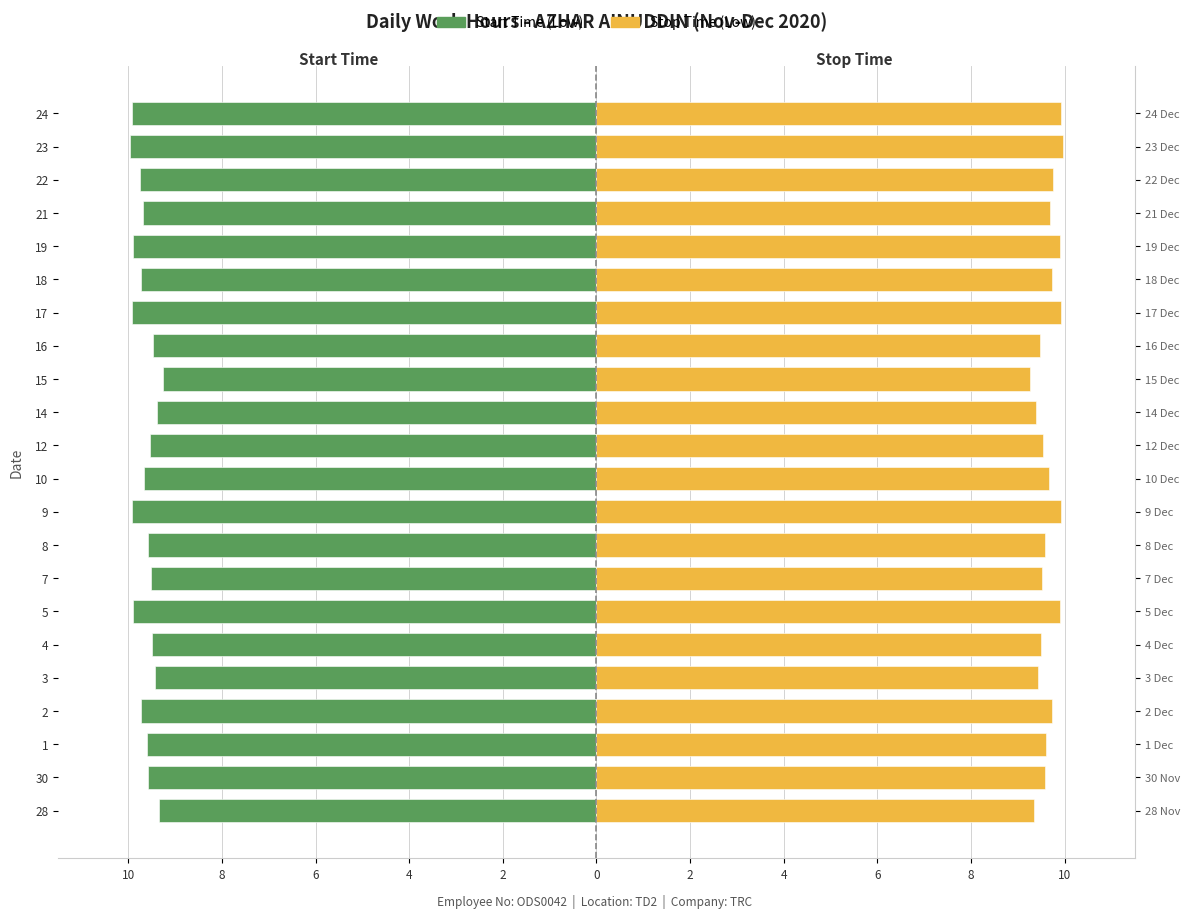

List the series in order of their peak value, lowest first.

Start Time (Low), Stop Time (Low)